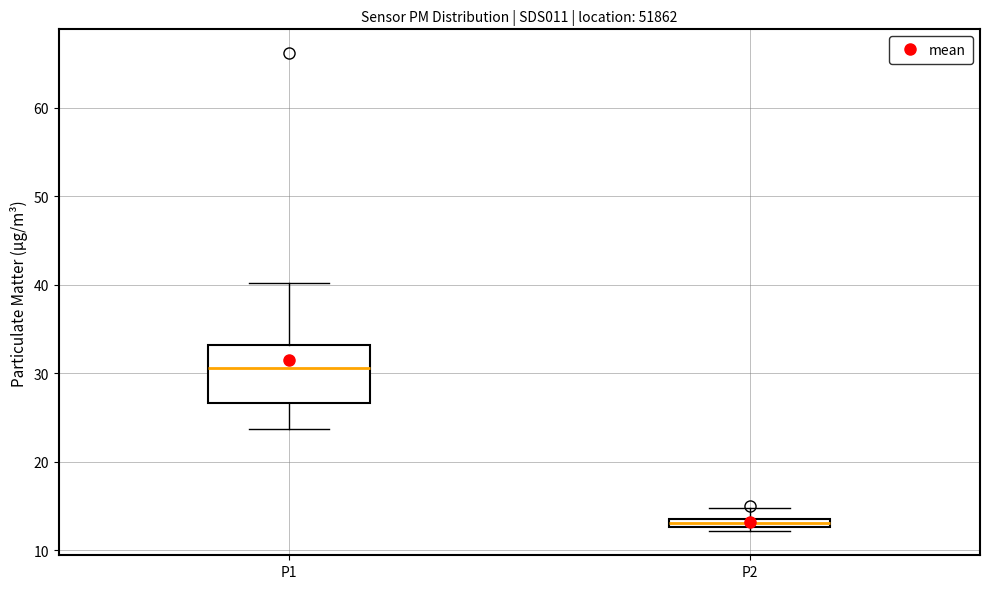

Where does the median line of the box for P1 sit on the y-axis? The values are not printed on the chart, so give them approximately, as read against the axis.

31